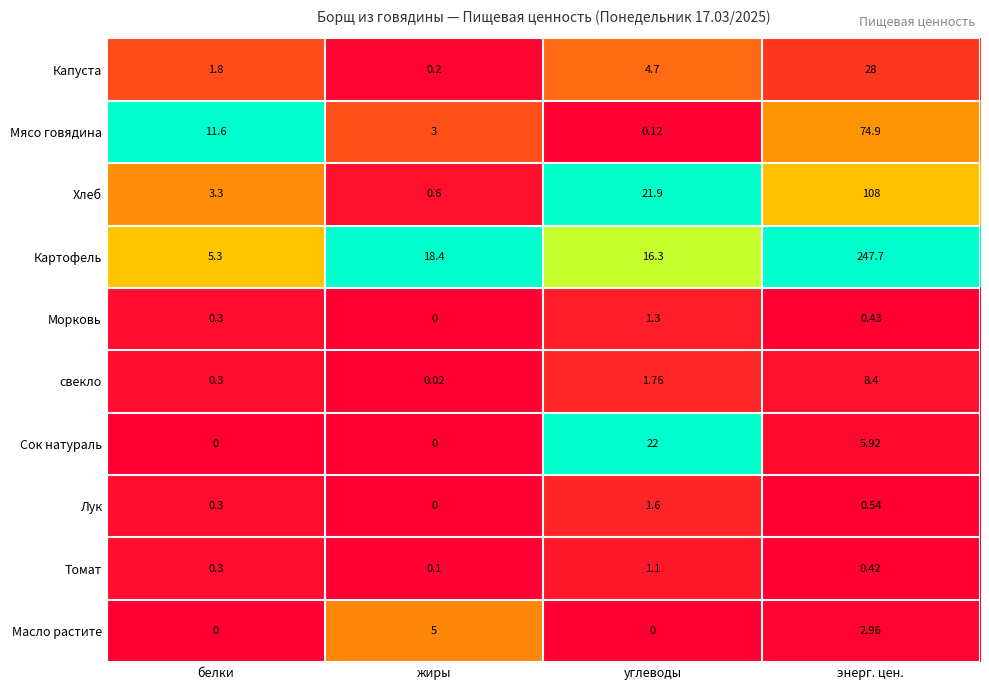

Rank the series by their maximum value, from highest to lowest.

Картофель, Хлеб, Мясо говядина, Капуста, Сок натураль, свекло, Масло растите, Лук, Морковь, Томат